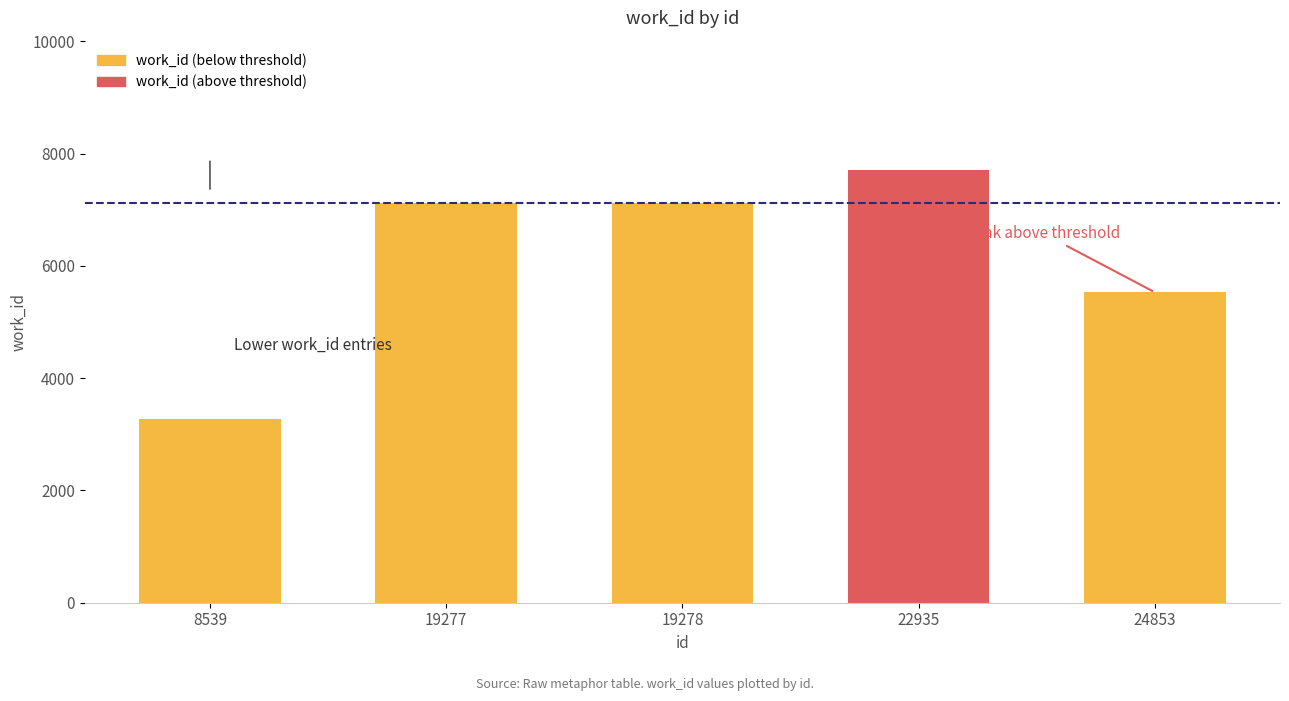

Reading right to left, what are all the values shown in this chart?

5530	7702	7117	7117	3278